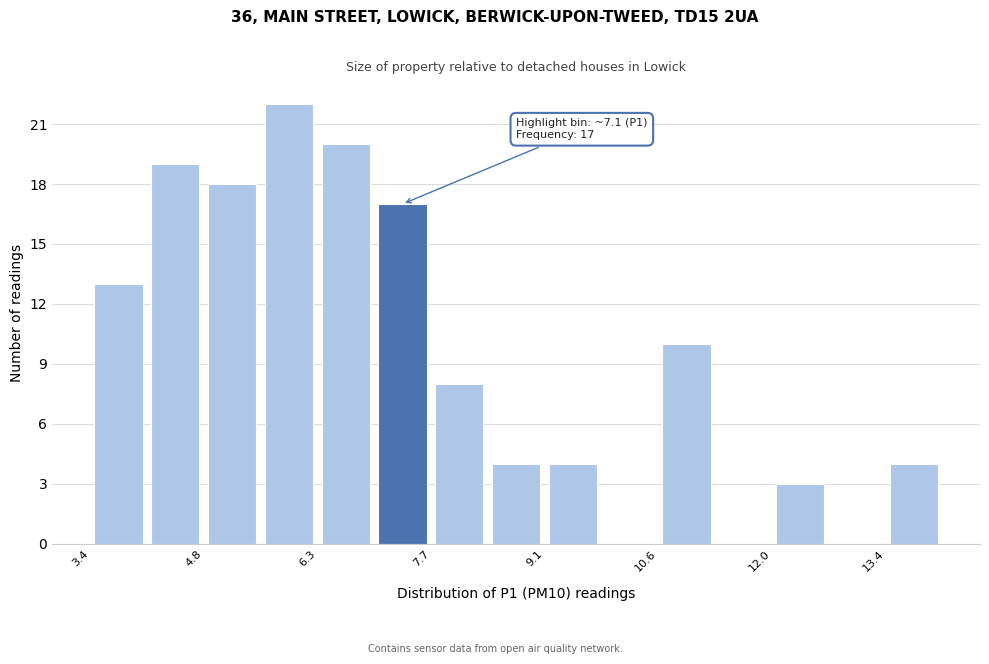

Read against the x-axis, roughly where is the centre of the tallest bar?

6.0